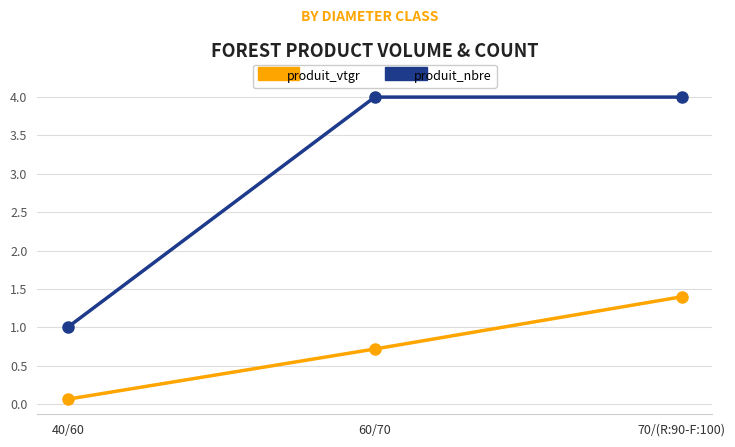

Rank the series by their average value, from lowest to highest.

produit_vtgr, produit_nbre